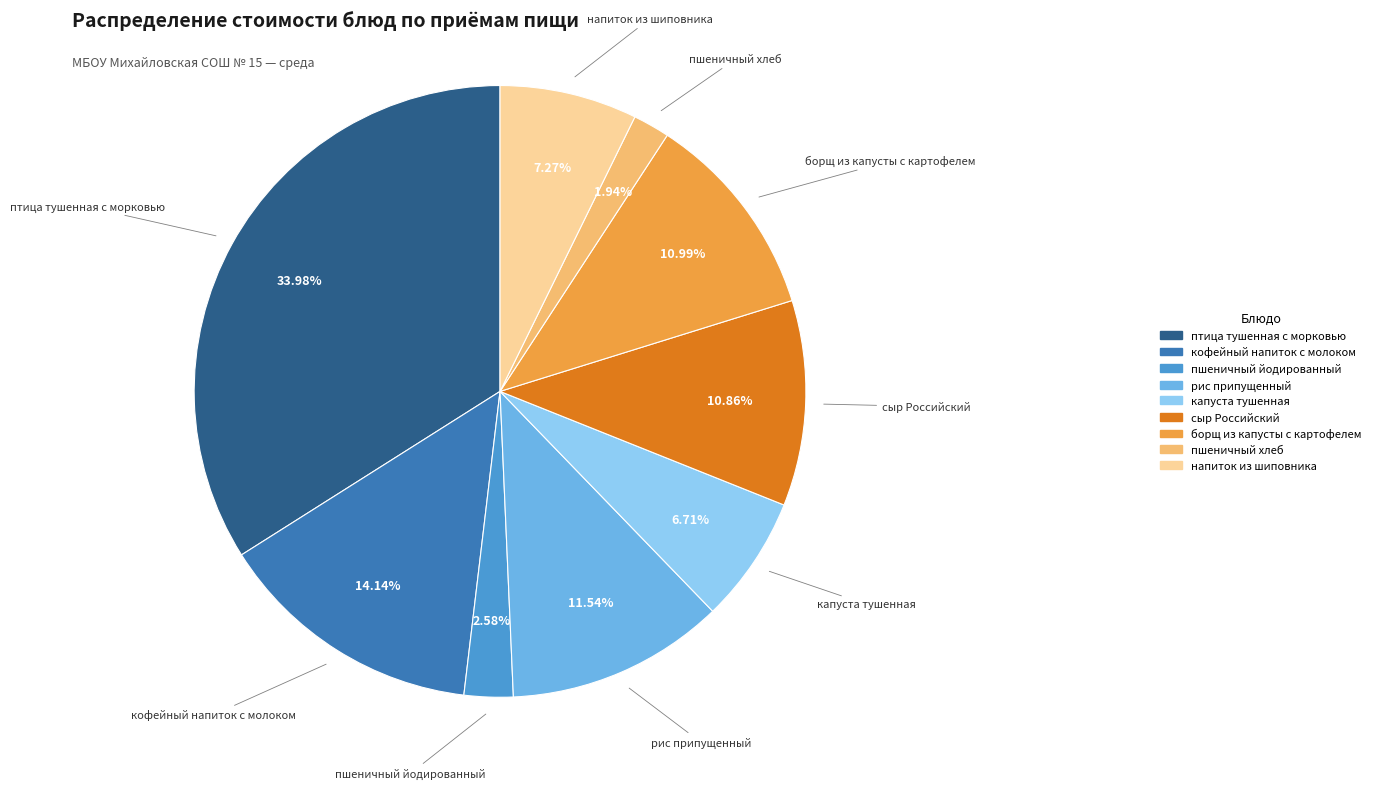

To the nearest percent, what is the average slice percentage?

11%